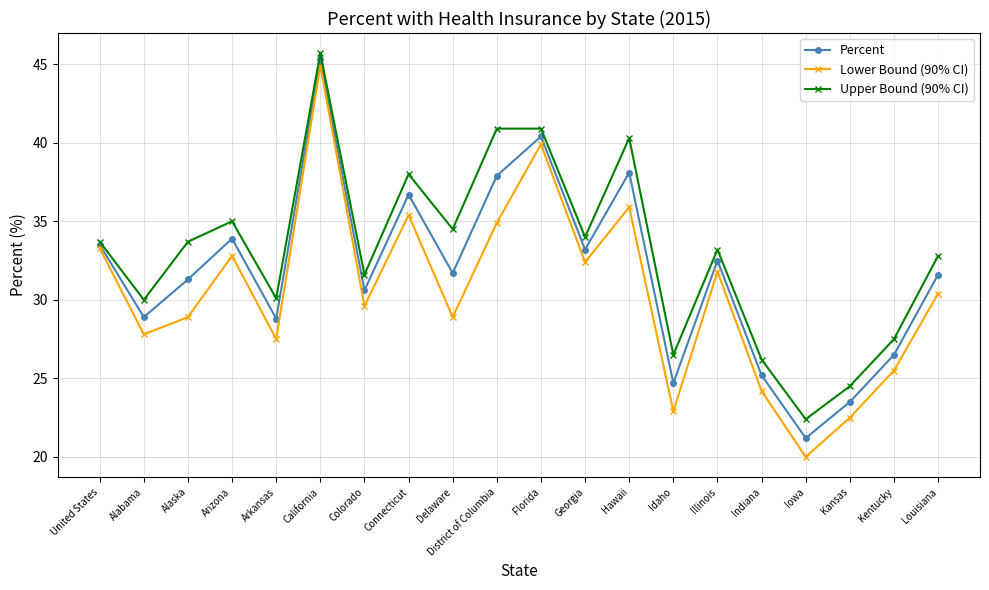

Which series has the largest range (max minus min)?

Lower Bound (90% CI)